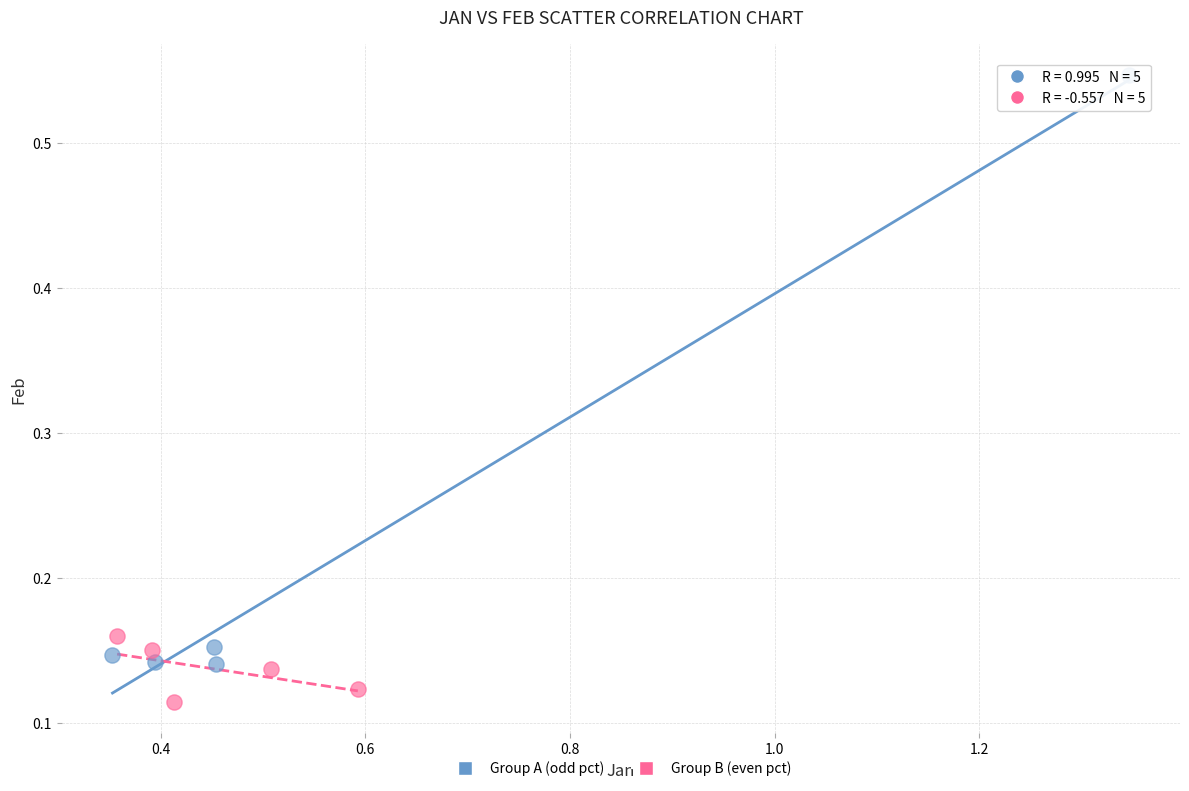

What are all the series names shown in the legend?

Group A (odd pct), Group B (even pct)